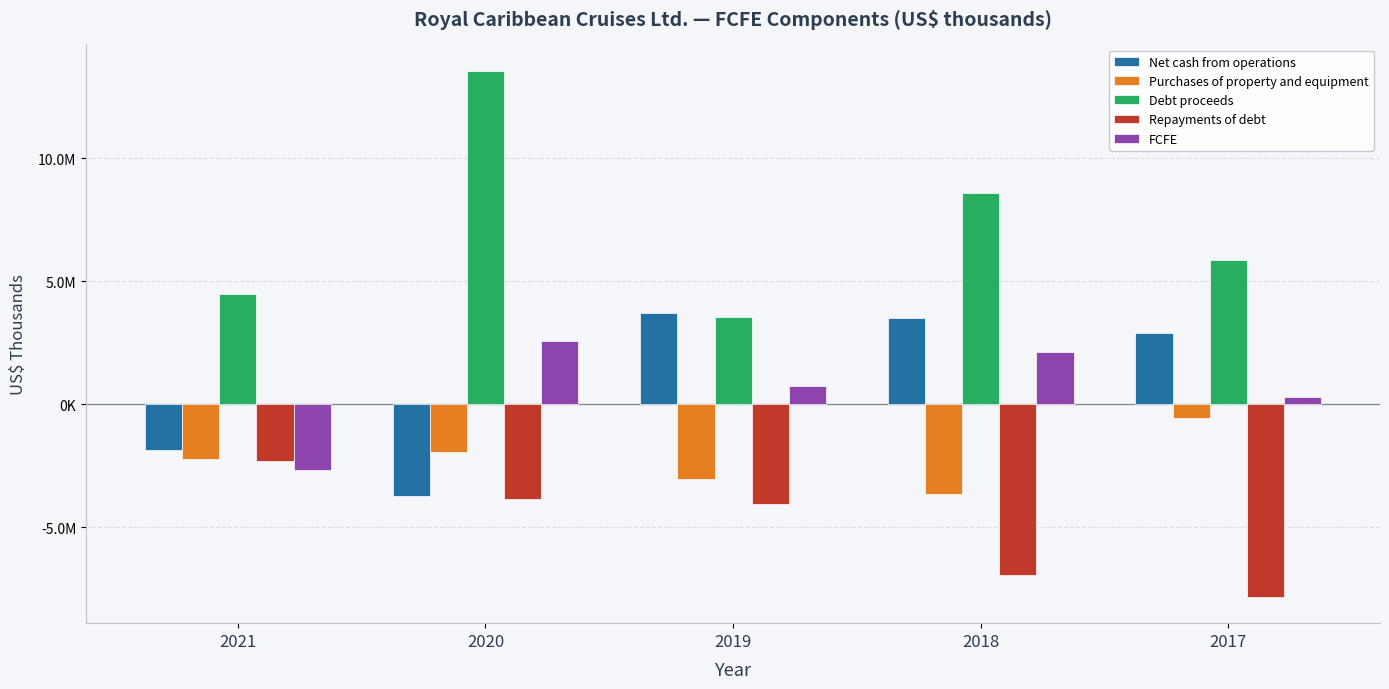

What is the difference between the maximum and minimum values in the Purchases of property and equipment series?

3095890